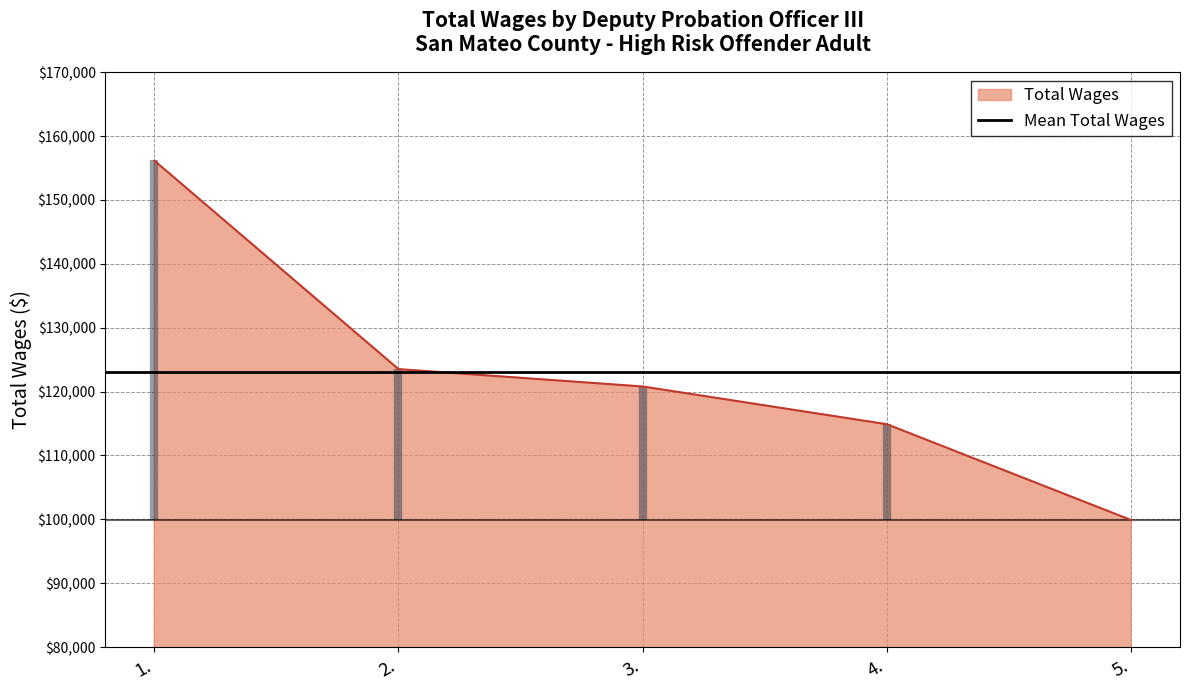

What is the average value?

123058